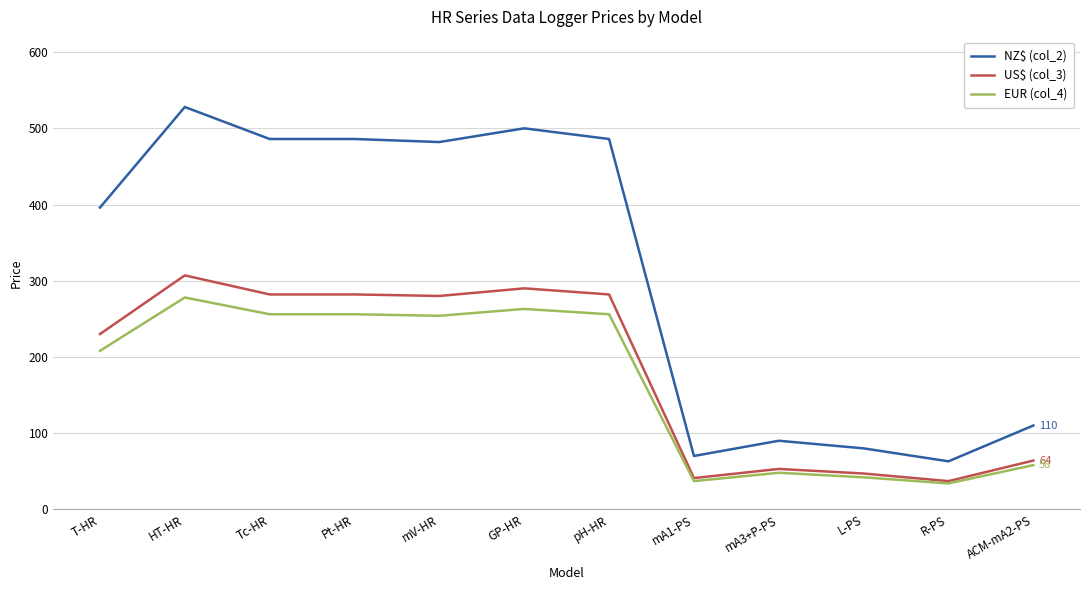

Count the number of data series in this chart.

3